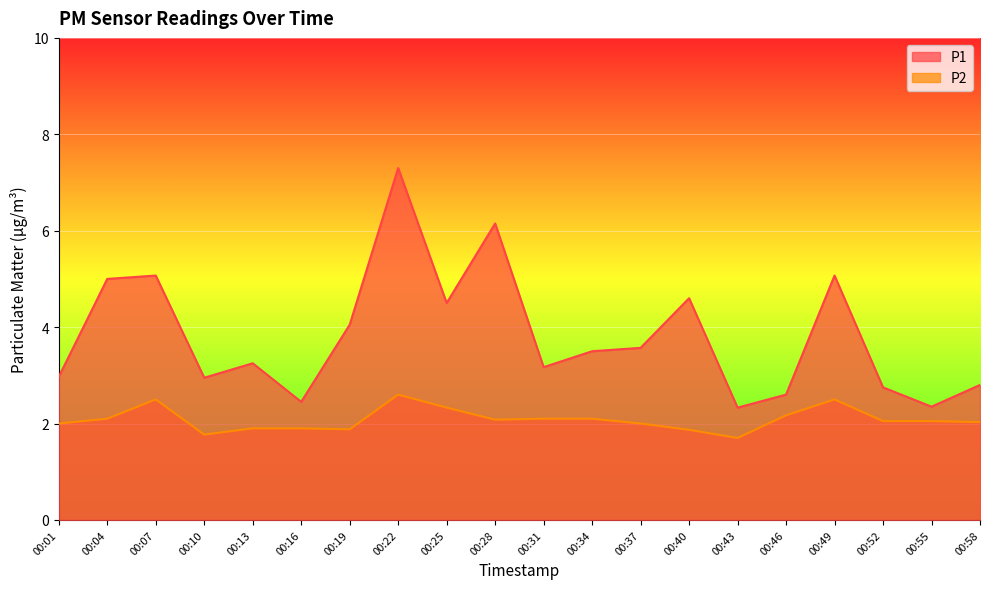

At which category does P1 reach its first local valley?

00:10